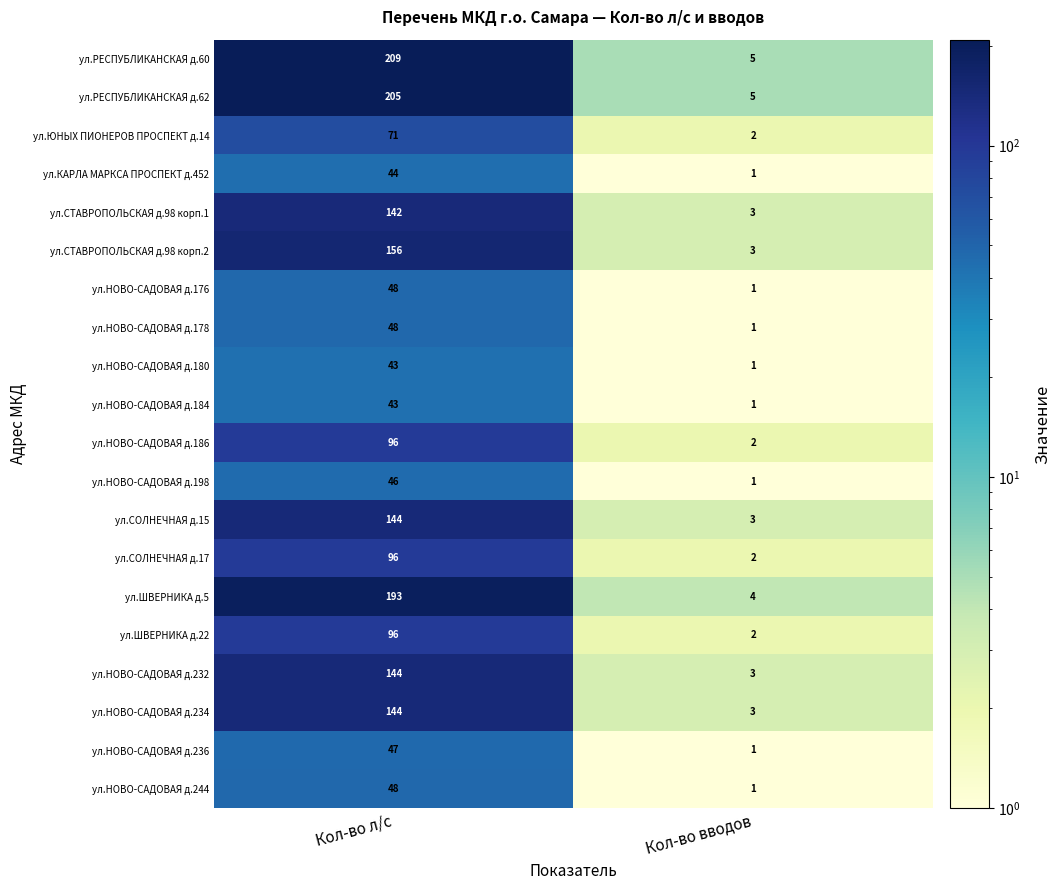

What is the difference between the maximum and minimum values in the ул.НОВО-САДОВАЯ д.180 series?

42